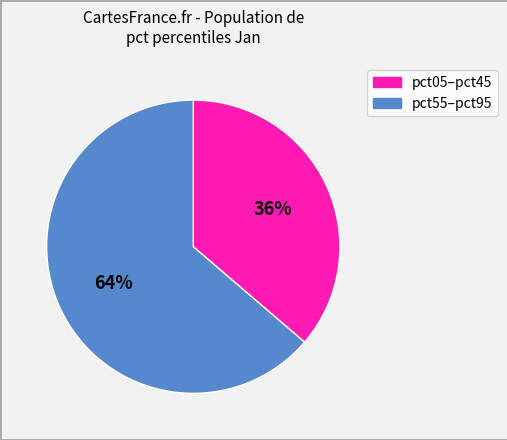

To the nearest percent, what is the average slice percentage?

50%